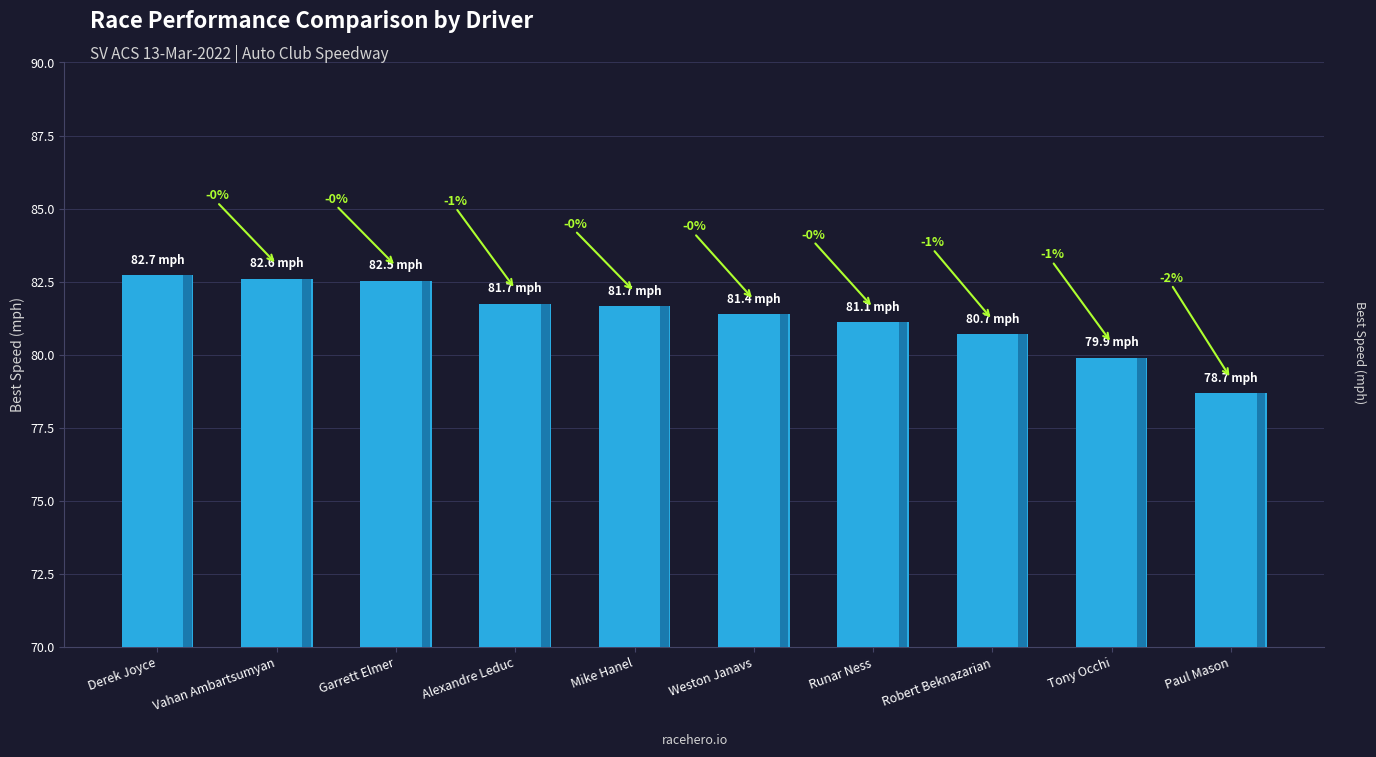

What is the average value?

81.3